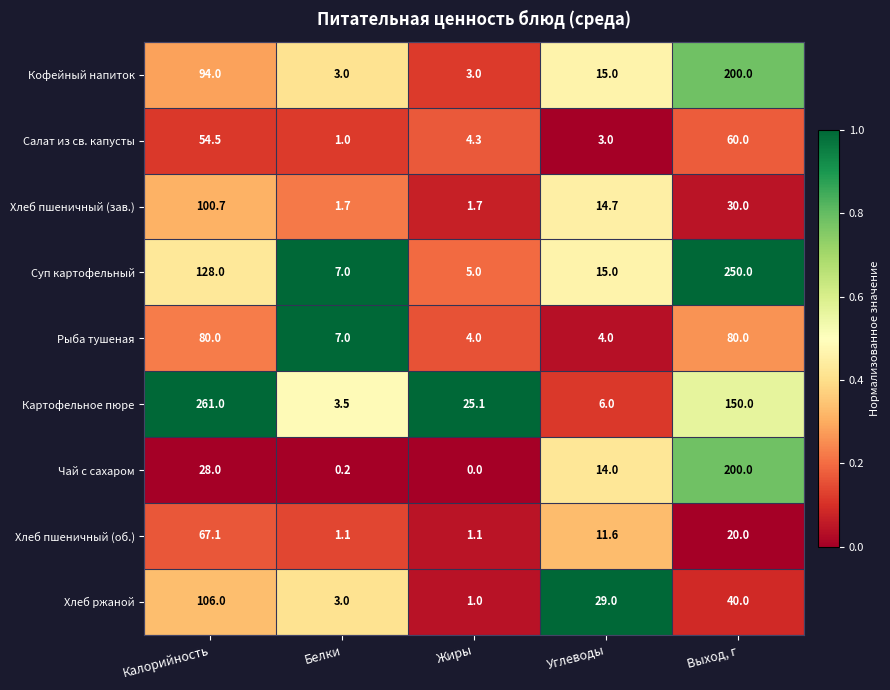

Which series has the largest total across all categories?

Картофельное пюре